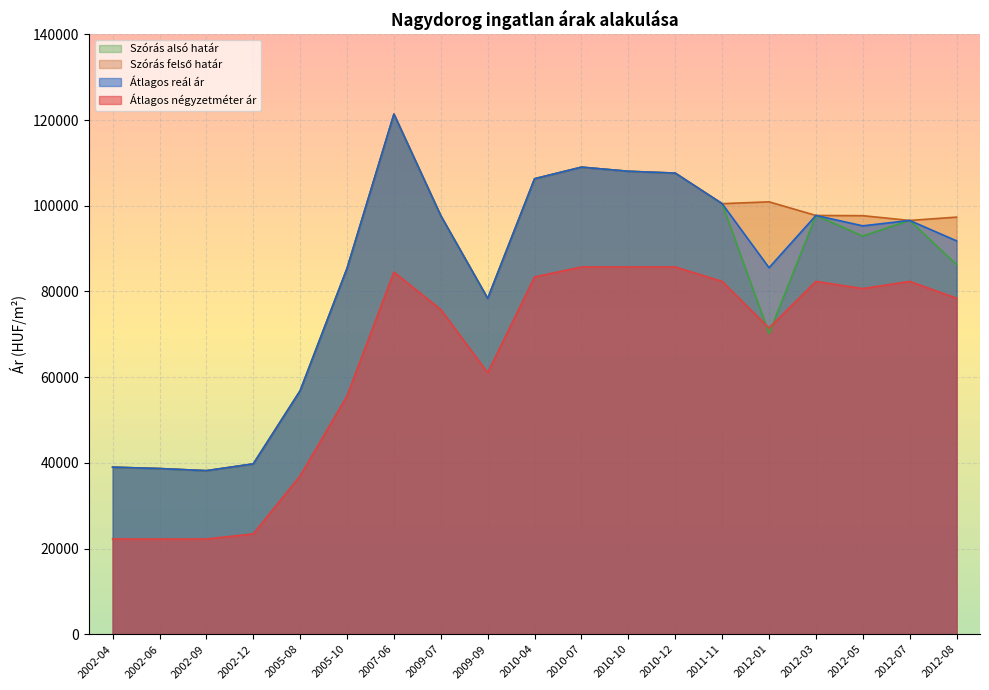

What is the difference between the highest and lowest values at 2012-01?

30752